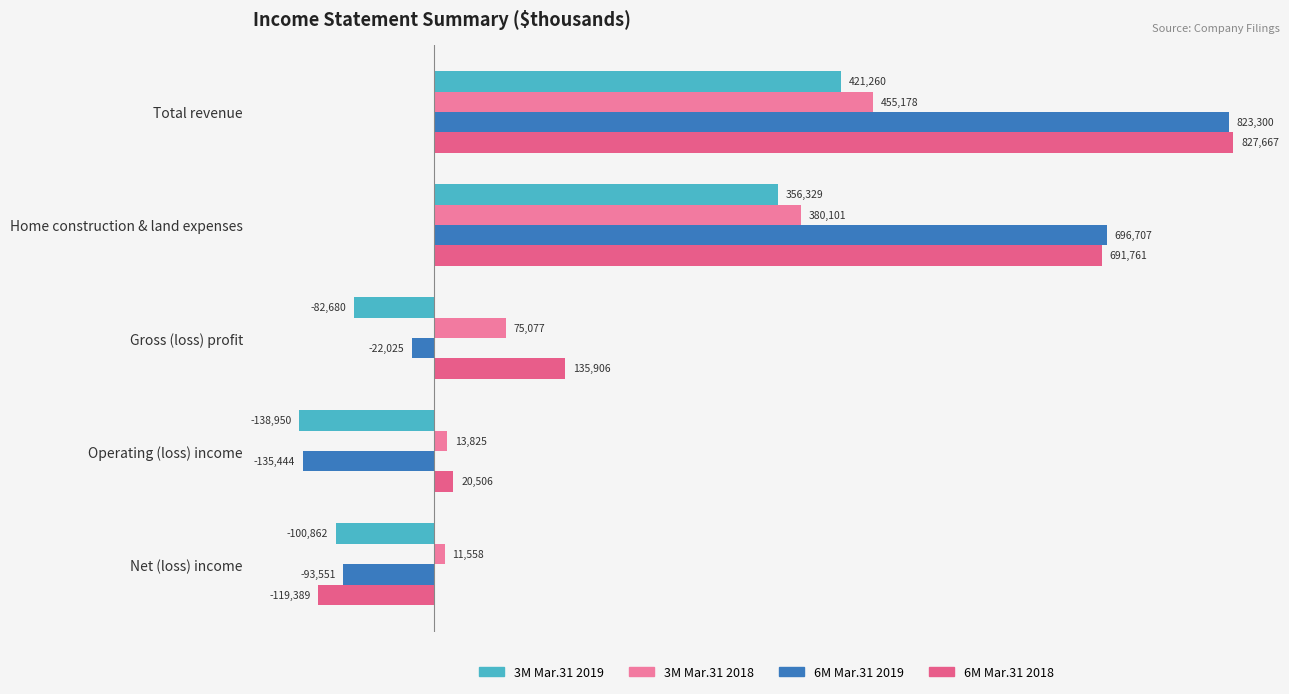

How many values in 3M Mar.31 2019 are below zero?

3